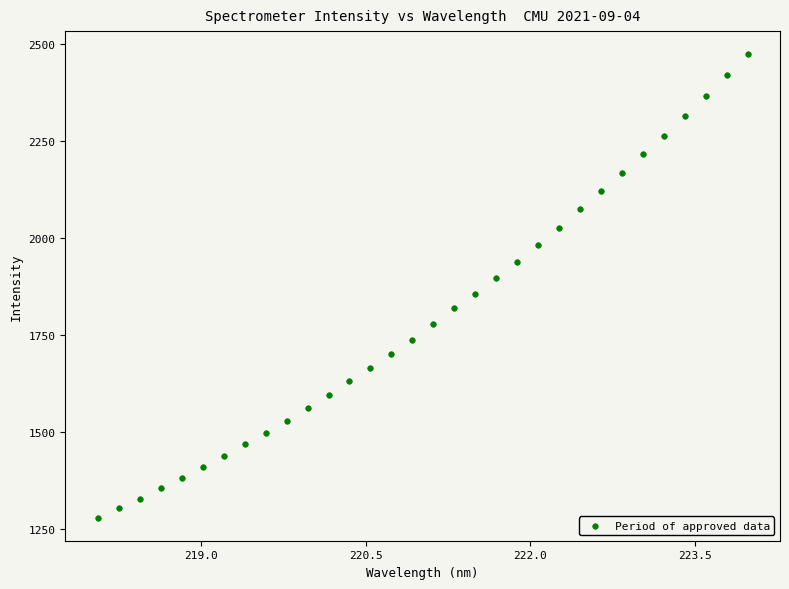

What is the range of X values (max minus min)?

5.9